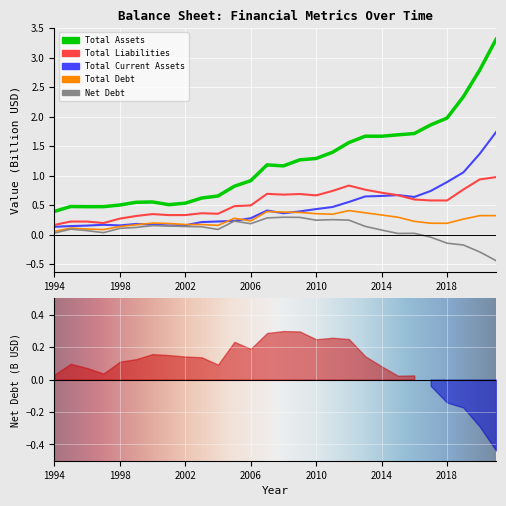

What are all the series names shown in the legend?

Total Assets, Total Liabilities, Total Current Assets, Total Debt, Net Debt